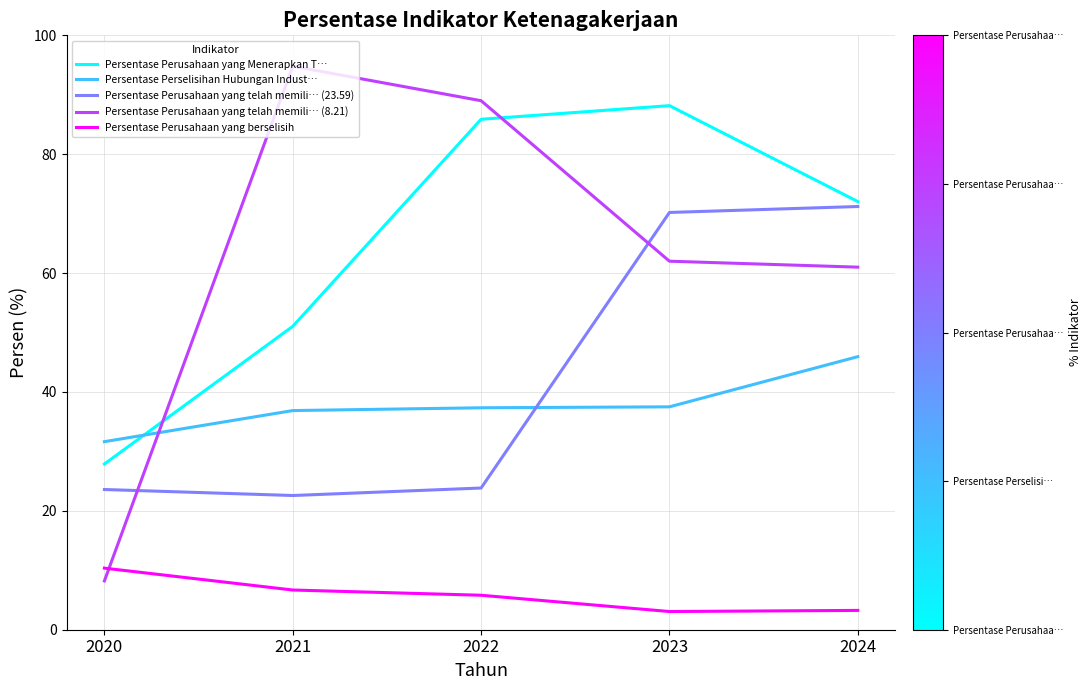

True or false: Persentase Perusahaan yang telah memili… (8.21) has more than 2 points higher than both neighbors.

False